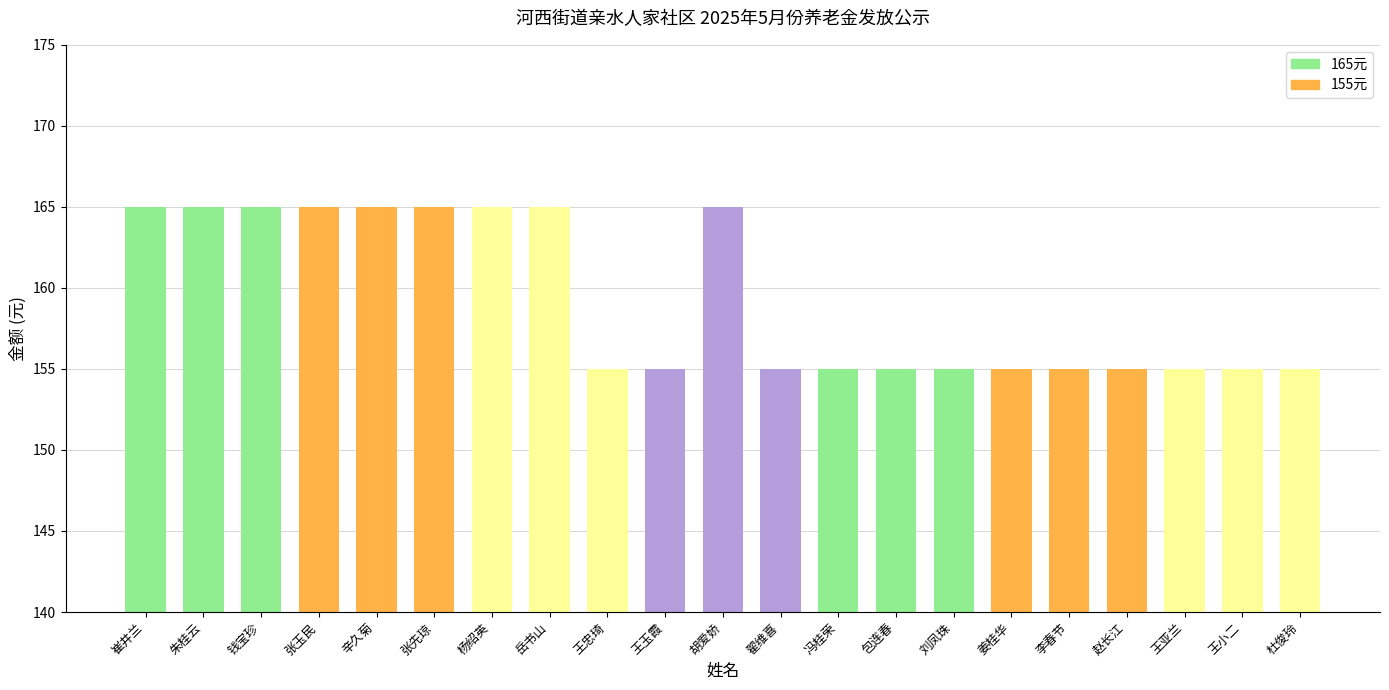

What is the label of the 4th bar from the right?

赵长江